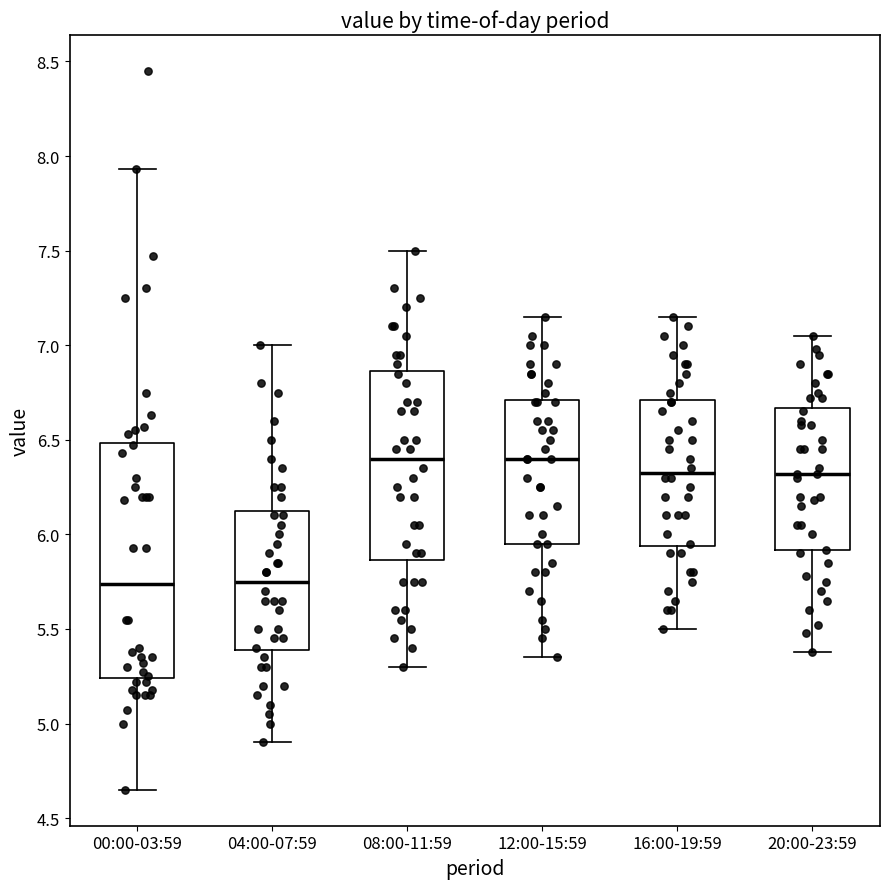

Where does the median line of the box for 16:00-19:59 sit on the y-axis? The values are not printed on the chart, so give them approximately, as read against the axis.

6.35